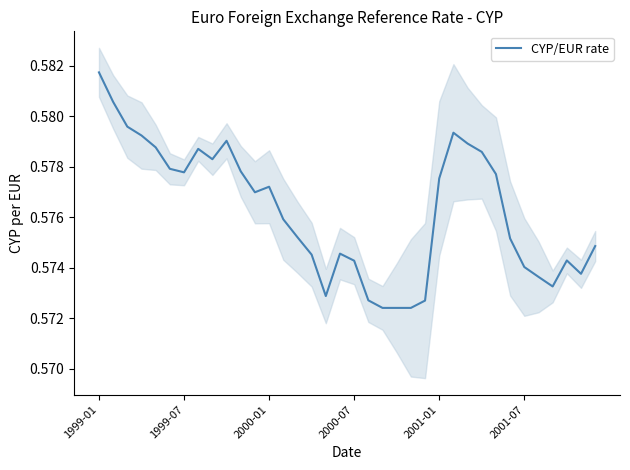

True or false: the data has more than 0 interior local peaks.

True